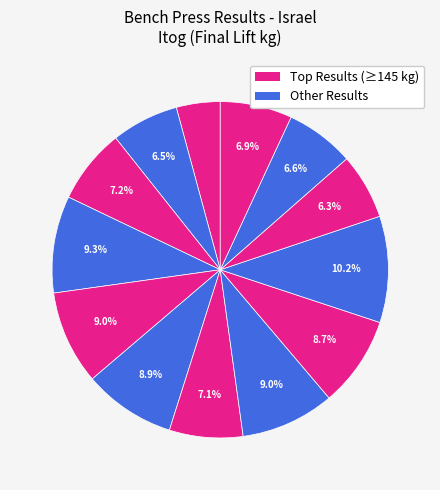

How many slices are in this pie chart?

13